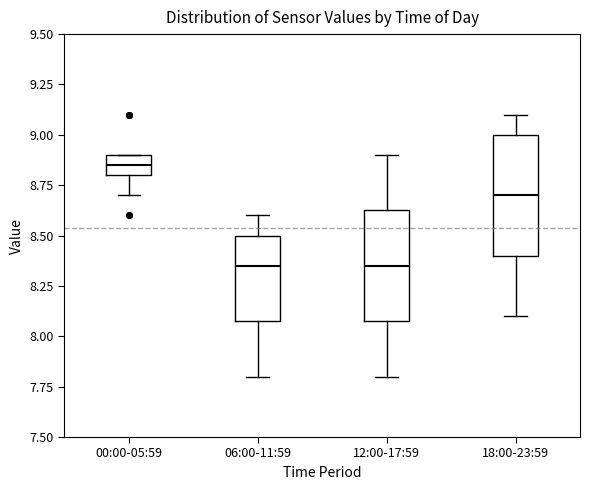

Reading left to right, read every box against the y-axis: the position of its median line, the range the box covers, and the ends of its whiskers. The values are not printed on the chart, so give them approximately, as read against the axis.

00:00-05:59: median 8.85, box 8.80 to 8.90, whiskers 8.70 to 8.90
06:00-11:59: median 8.35, box 8.10 to 8.50, whiskers 7.80 to 8.60
12:00-17:59: median 8.35, box 8.10 to 8.65, whiskers 7.80 to 8.90
18:00-23:59: median 8.70, box 8.40 to 9.00, whiskers 8.10 to 9.10